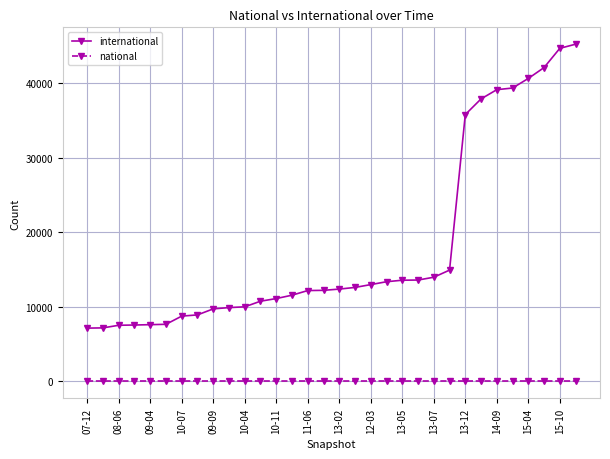

What are all the series names shown in the legend?

international, national